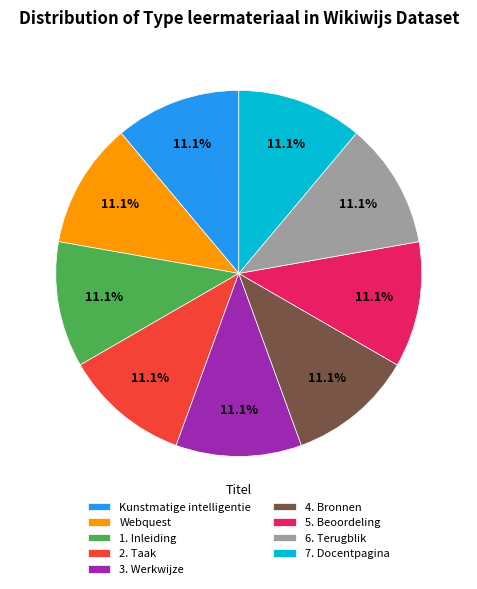

What percentage is NOT represented by 4. Bronnen?

88.9%